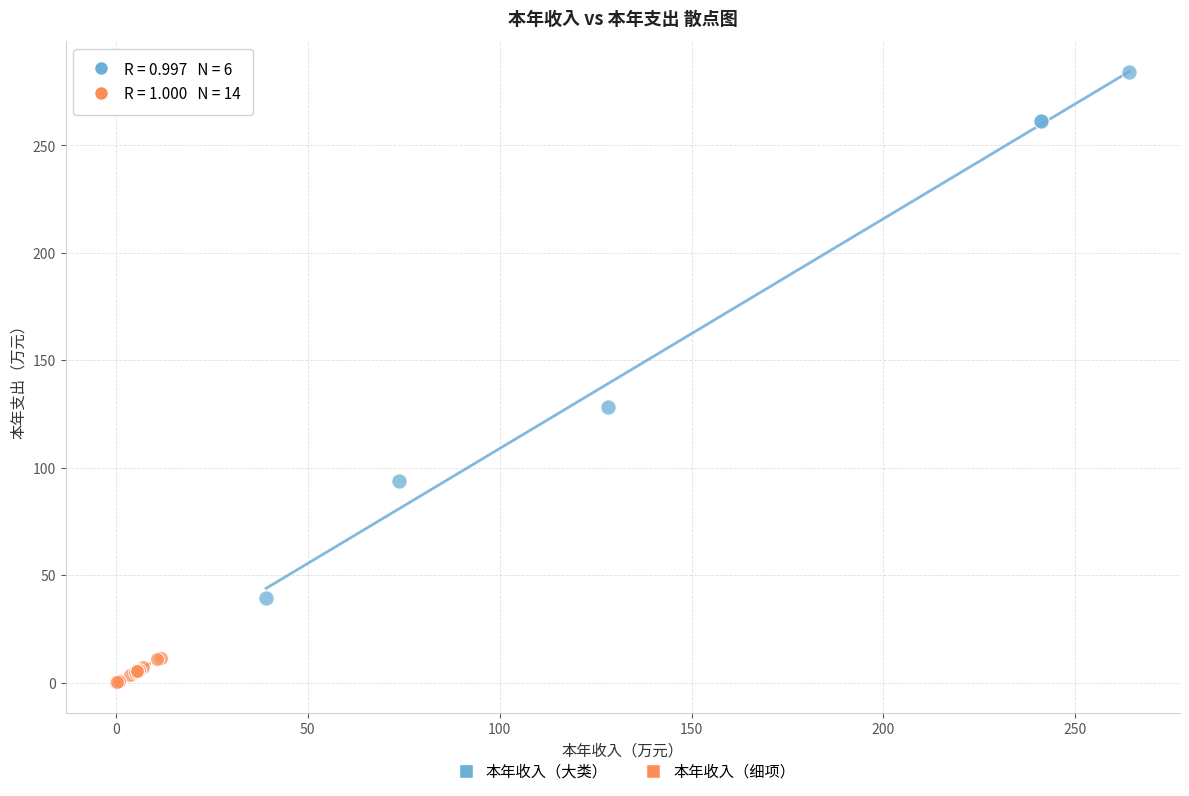

Which series has the largest Y range (max minus min)?

本年收入（大类）